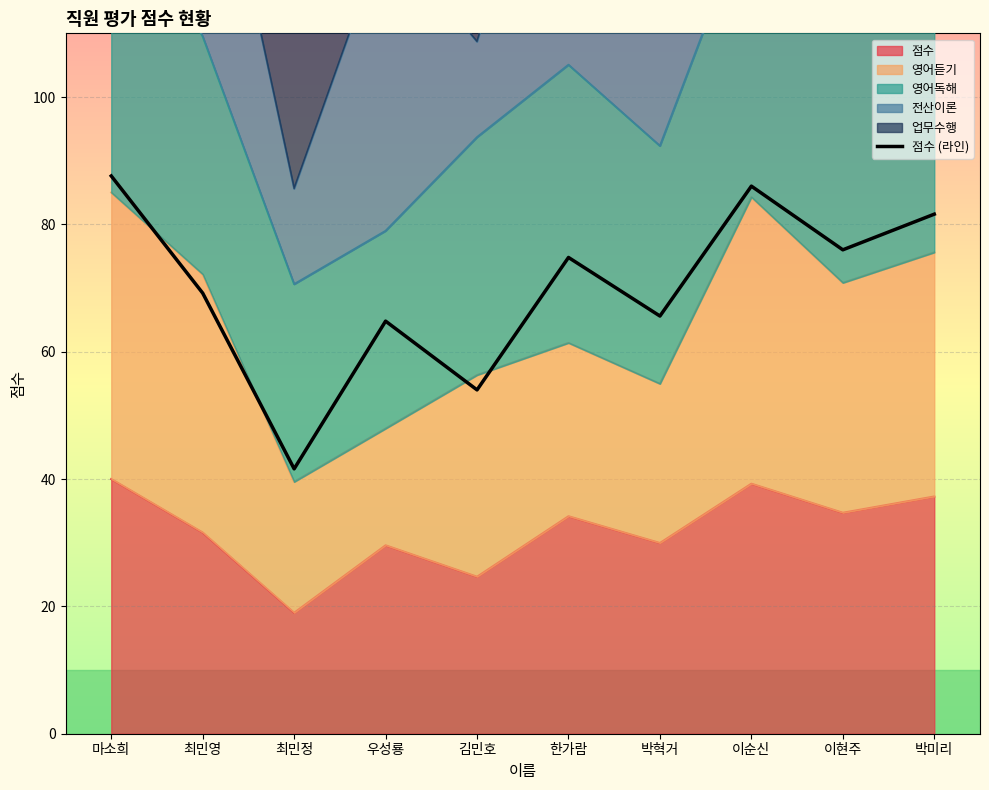

Where is the first local maximum?

우성룡